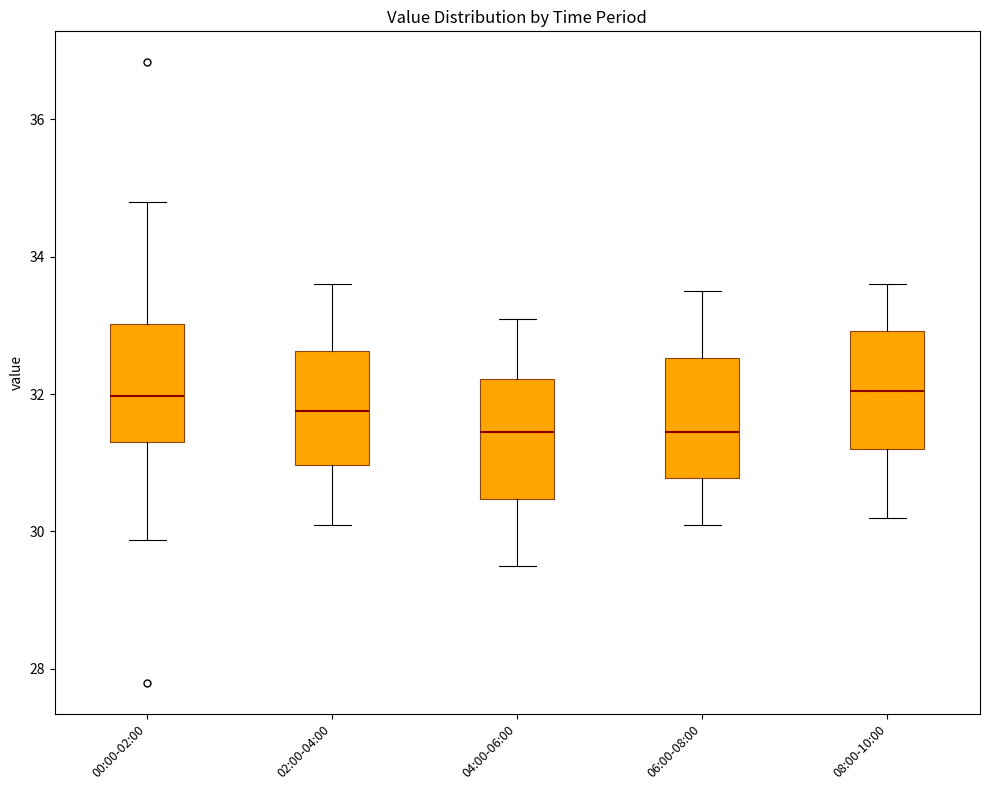

Where is the upper edge of the box for 08:00-10:00 on the y-axis? The values are not printed on the chart, so give them approximately, as read against the axis.

33.0